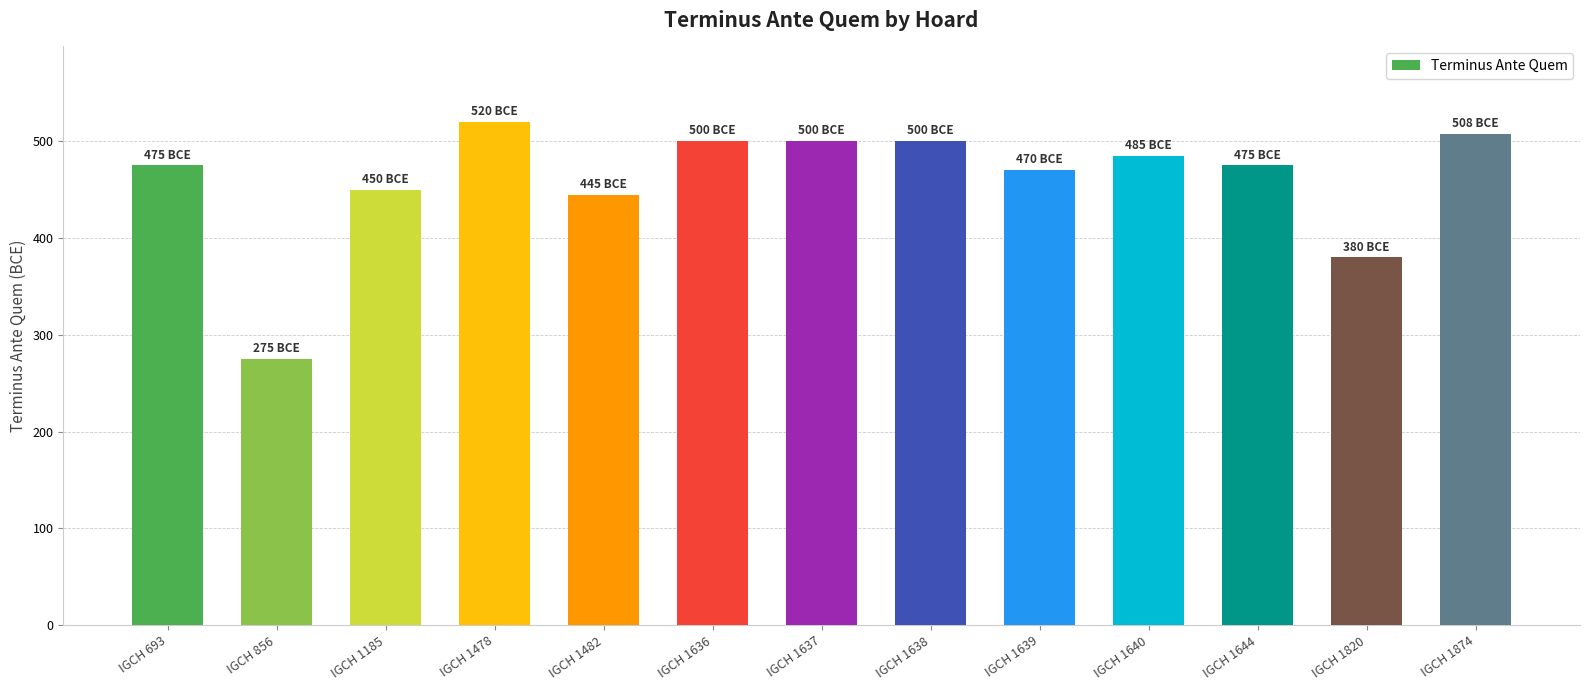

What is the difference between the maximum and minimum values?

245